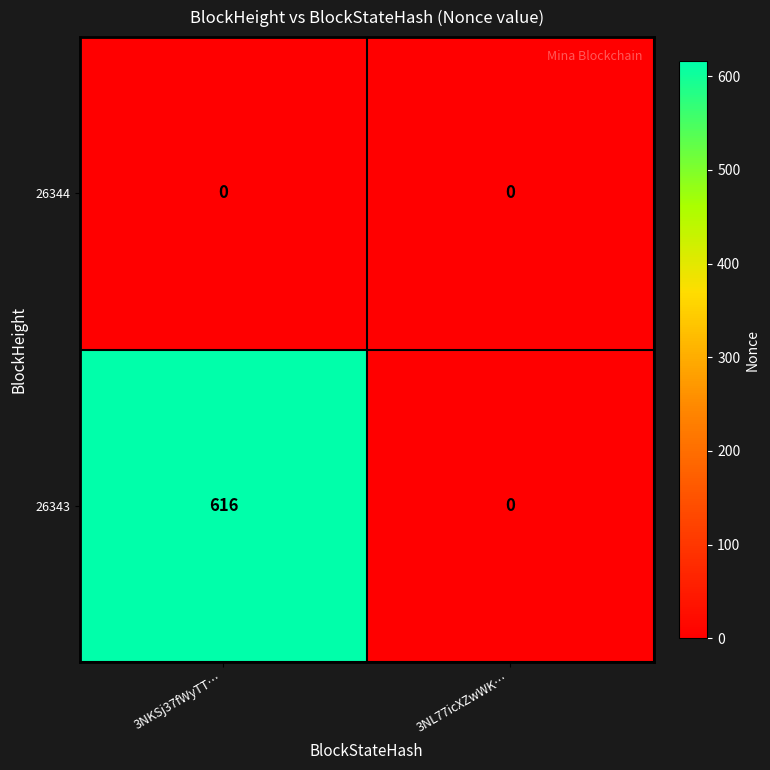

What is the average value of the 26343 series?

308